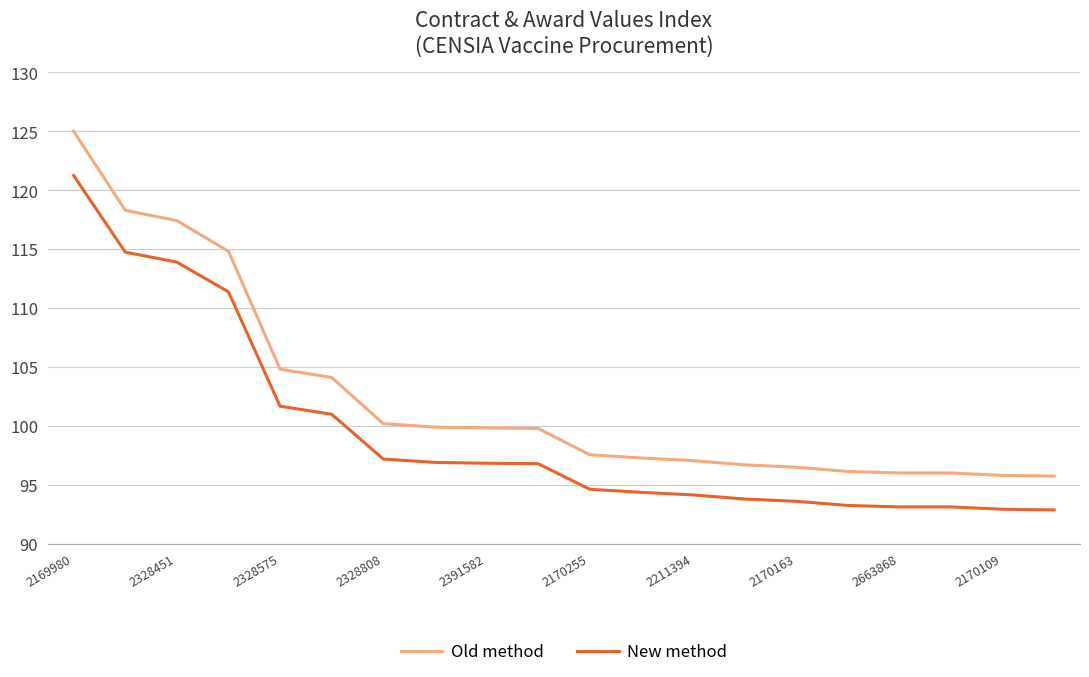

What is the difference between the second highest and minimum values in the New method series?

21.9